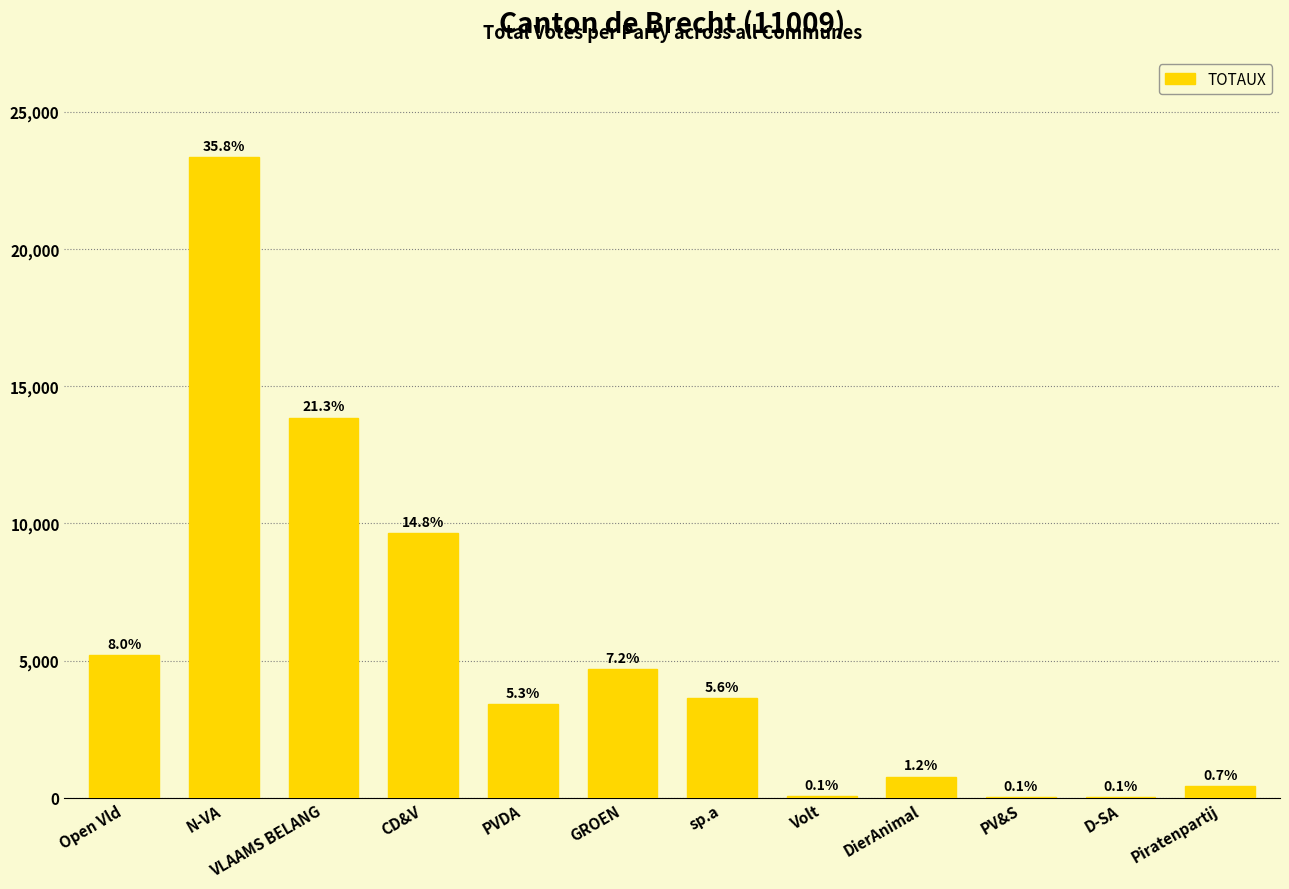

What is the average value?

5432